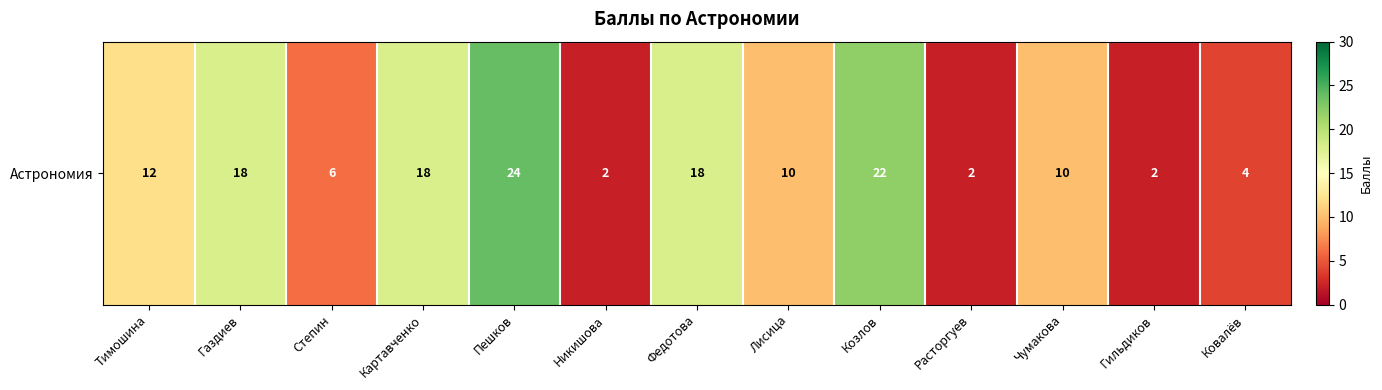

What is the difference between the second highest and minimum values?

20